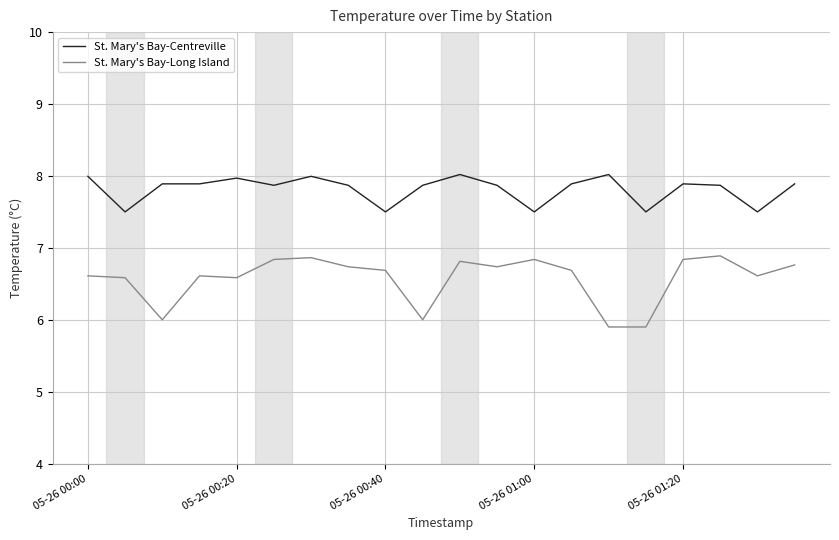

Which series has the largest range (max minus min)?

St. Mary's Bay-Long Island